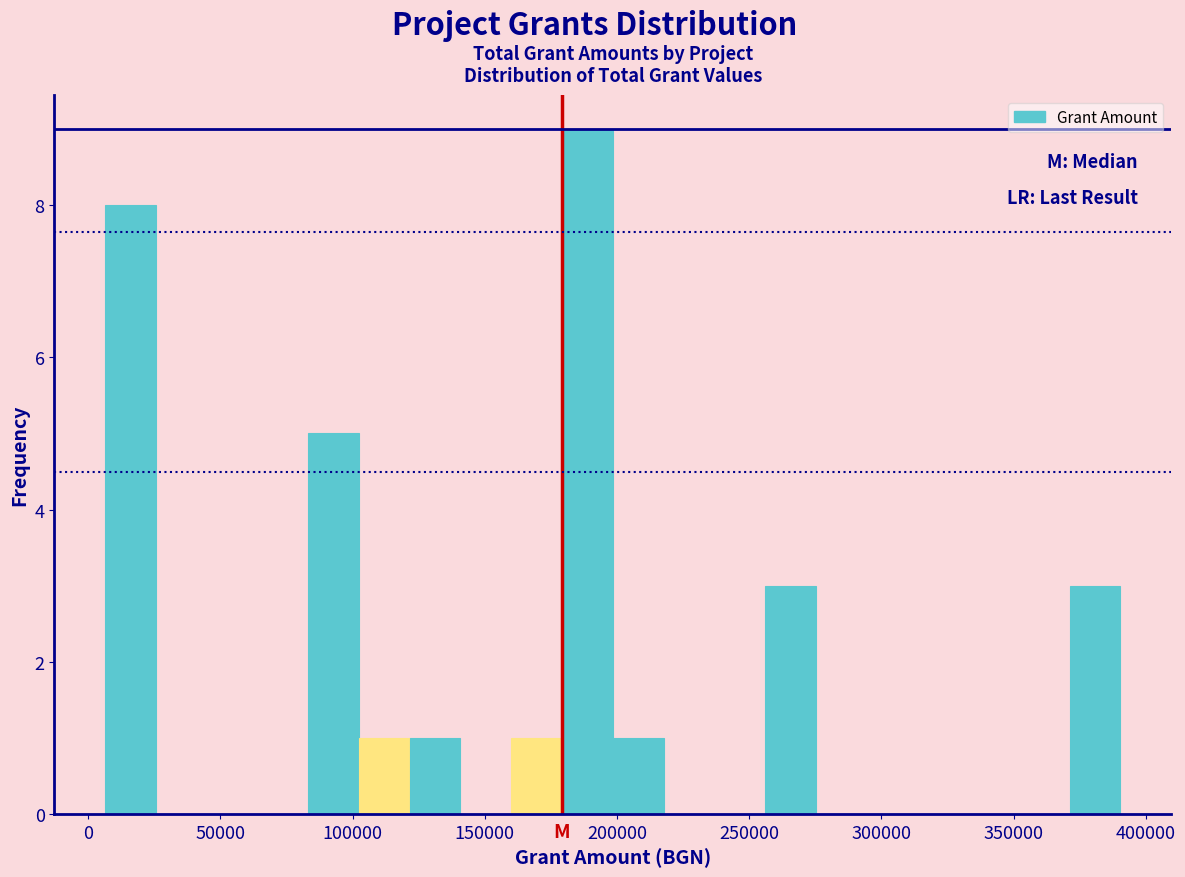

Read against the x-axis, roughly where is the centre of the tallest bar?

190000